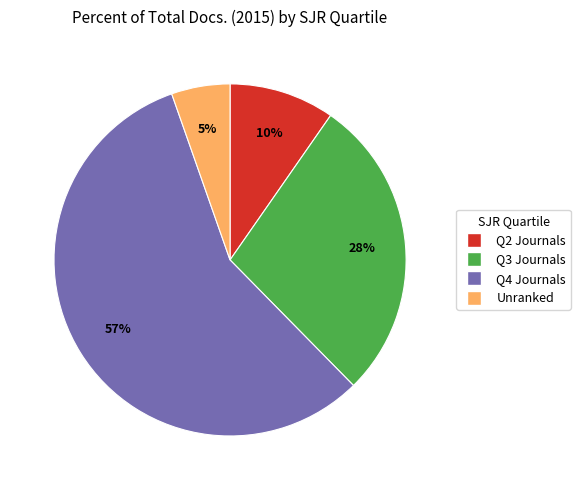

Is there a majority slice in this chart?

Yes